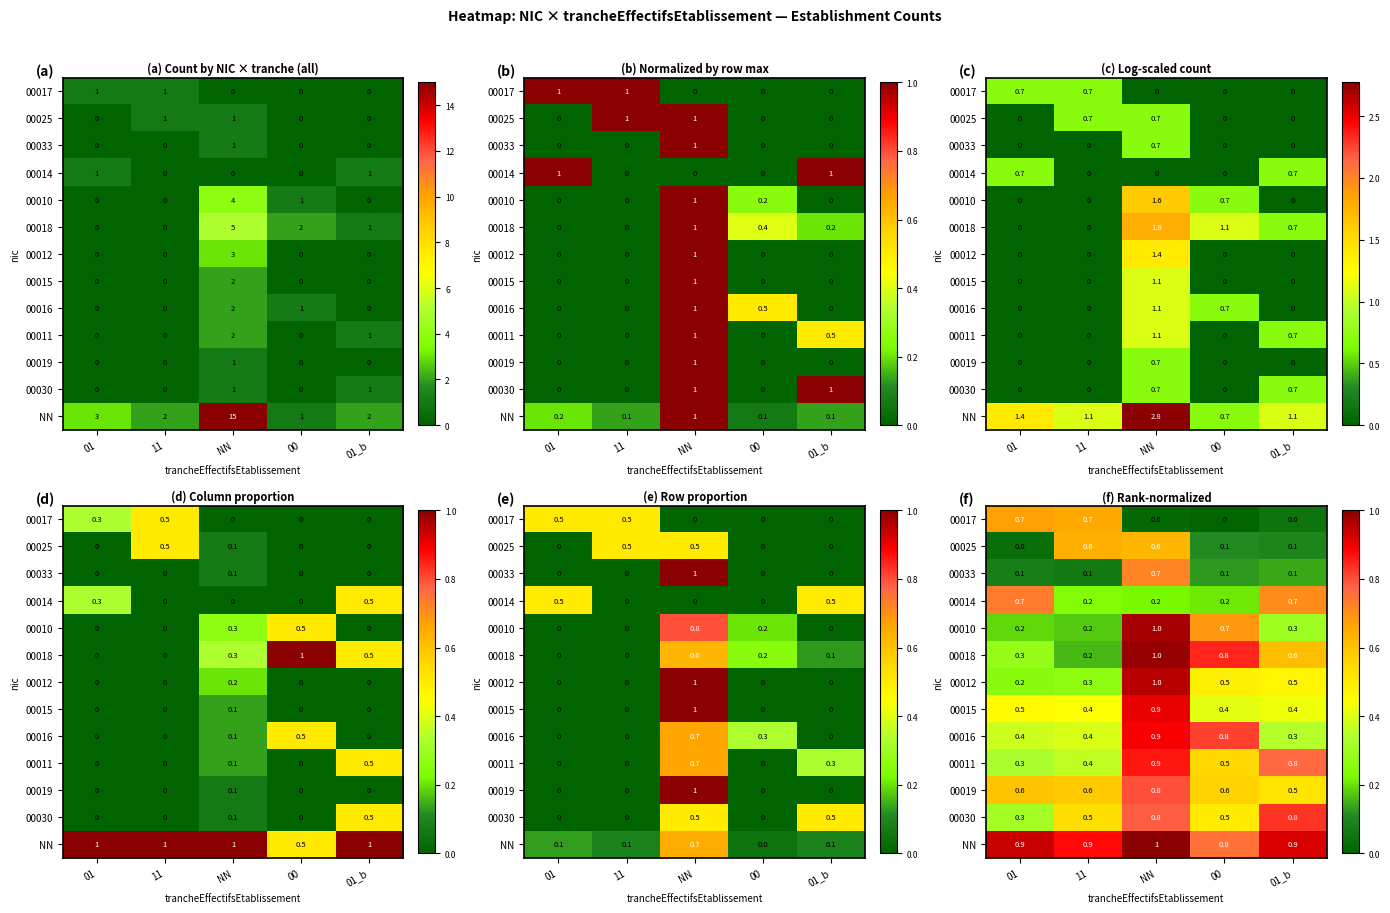

Rank the categories by 00010 value from lowest to highest.

11, 01, 01_b, 00, NN